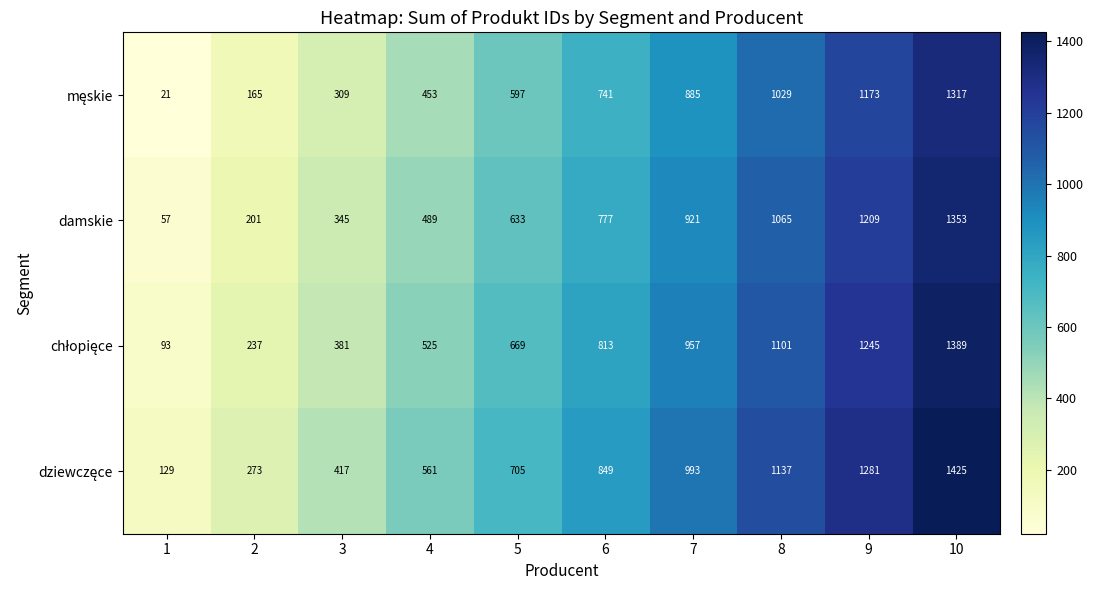

How many damskie values are between 345 and 1065?

6